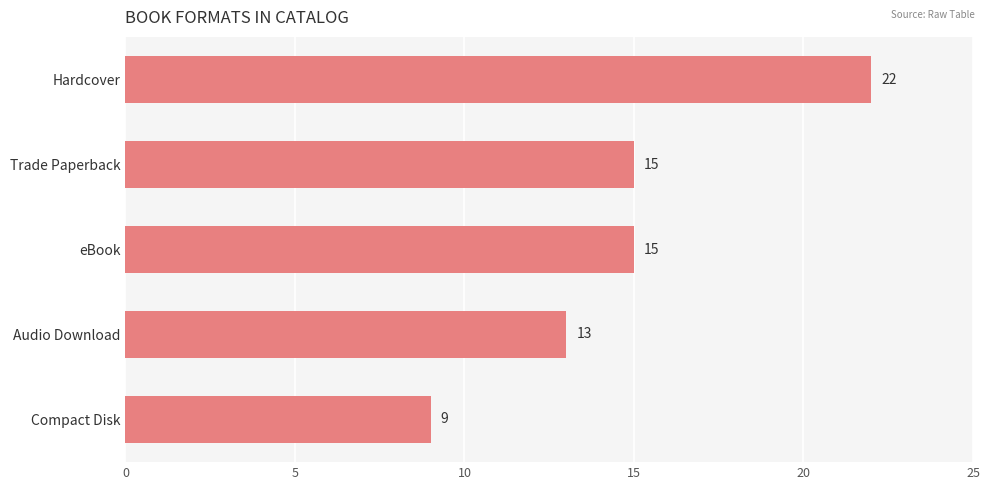

What is the sum of all values?

74